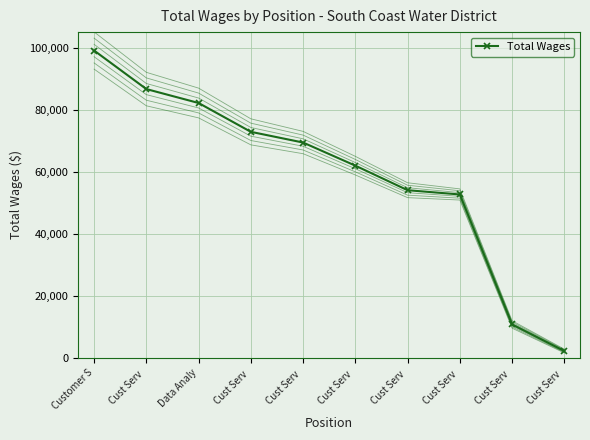

How many data points are less than 69379?

5